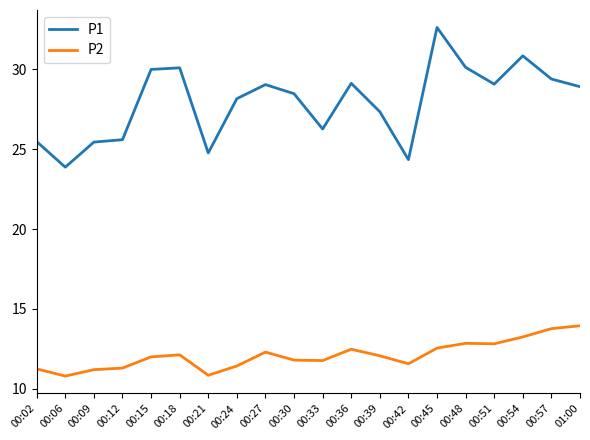

What position from the right is 00:48?

5